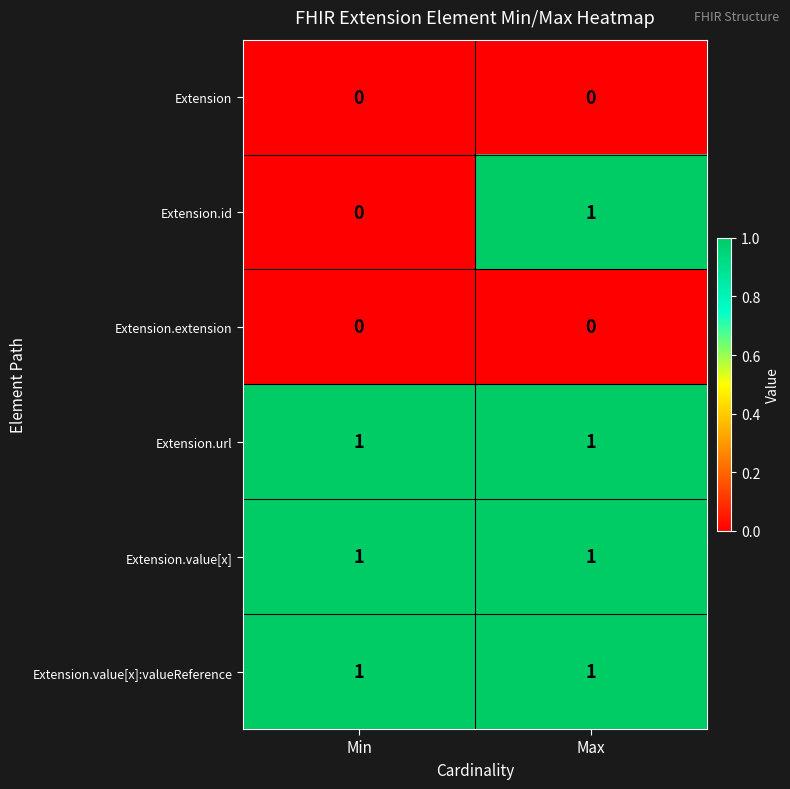

Reading left to right, what are all the values shown in this chart?

Extension: Min=0	Max=0
Extension.id: Min=0	Max=1
Extension.extension: Min=0	Max=0
Extension.url: Min=1	Max=1
Extension.value[x]: Min=1	Max=1
Extension.value[x]:valueReference: Min=1	Max=1